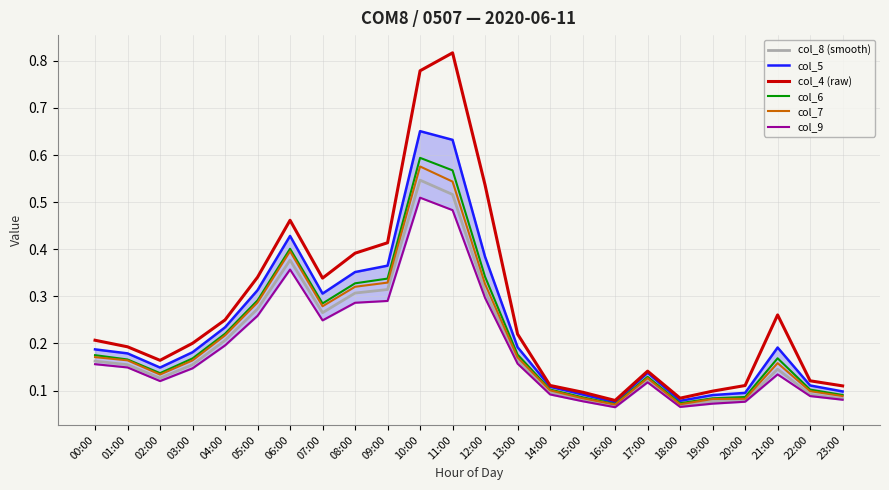

Reading left to right, extract all data points from this chart.

col_8 (smooth): 00:00=0.2	01:00=0.2	02:00=0.1	03:00=0.2	04:00=0.2	05:00=0.3	06:00=0.4	07:00=0.3	08:00=0.3	09:00=0.3	10:00=0.5	11:00=0.5	12:00=0.3	13:00=0.2	14:00=0.1	15:00=0.1	16:00=0.1	17:00=0.1	18:00=0.1	19:00=0.1	20:00=0.1	21:00=0.1	22:00=0.1	23:00=0.1
col_5: 00:00=0.2	01:00=0.2	02:00=0.1	03:00=0.2	04:00=0.2	05:00=0.3	06:00=0.4	07:00=0.3	08:00=0.4	09:00=0.4	10:00=0.7	11:00=0.6	12:00=0.4	13:00=0.2	14:00=0.1	15:00=0.1	16:00=0.1	17:00=0.1	18:00=0.1	19:00=0.1	20:00=0.1	21:00=0.2	22:00=0.1	23:00=0.1
col_4 (raw): 00:00=0.2	01:00=0.2	02:00=0.2	03:00=0.2	04:00=0.3	05:00=0.3	06:00=0.5	07:00=0.3	08:00=0.4	09:00=0.4	10:00=0.8	11:00=0.8	12:00=0.5	13:00=0.2	14:00=0.1	15:00=0.1	16:00=0.1	17:00=0.1	18:00=0.1	19:00=0.1	20:00=0.1	21:00=0.3	22:00=0.1	23:00=0.1
col_6: 00:00=0.2	01:00=0.2	02:00=0.1	03:00=0.2	04:00=0.2	05:00=0.3	06:00=0.4	07:00=0.3	08:00=0.3	09:00=0.3	10:00=0.6	11:00=0.6	12:00=0.3	13:00=0.2	14:00=0.1	15:00=0.1	16:00=0.1	17:00=0.1	18:00=0.1	19:00=0.1	20:00=0.1	21:00=0.2	22:00=0.1	23:00=0.1
col_7: 00:00=0.2	01:00=0.2	02:00=0.1	03:00=0.2	04:00=0.2	05:00=0.3	06:00=0.4	07:00=0.3	08:00=0.3	09:00=0.3	10:00=0.6	11:00=0.5	12:00=0.3	13:00=0.2	14:00=0.1	15:00=0.1	16:00=0.1	17:00=0.1	18:00=0.1	19:00=0.1	20:00=0.1	21:00=0.2	22:00=0.1	23:00=0.1
col_9: 00:00=0.2	01:00=0.1	02:00=0.1	03:00=0.1	04:00=0.2	05:00=0.3	06:00=0.4	07:00=0.2	08:00=0.3	09:00=0.3	10:00=0.5	11:00=0.5	12:00=0.3	13:00=0.2	14:00=0.1	15:00=0.1	16:00=0.1	17:00=0.1	18:00=0.1	19:00=0.1	20:00=0.1	21:00=0.1	22:00=0.1	23:00=0.1